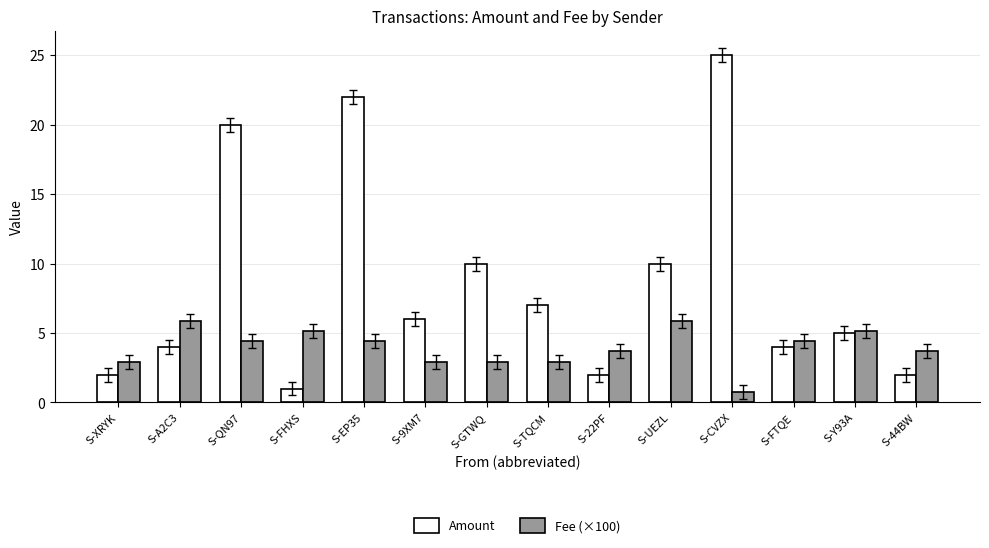

Are the bars horizontal?

No